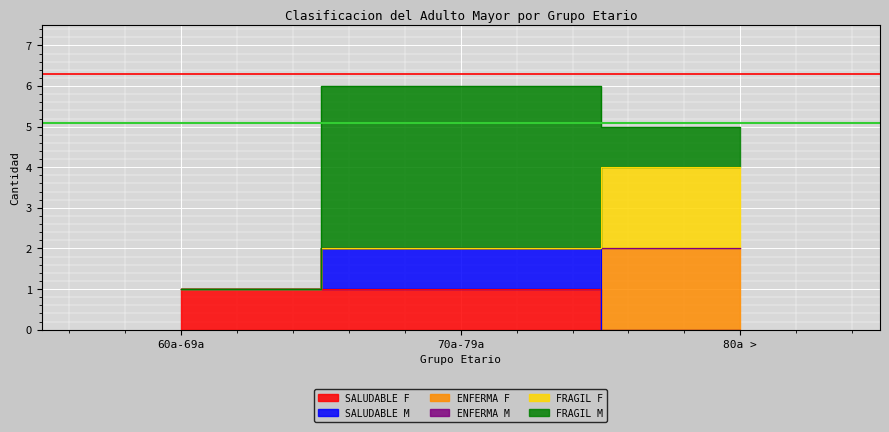

Is the value of SALUDABLE M at 70a-79a F/M greater than the value of SALUDABLE F at 60a-69a M?

Yes